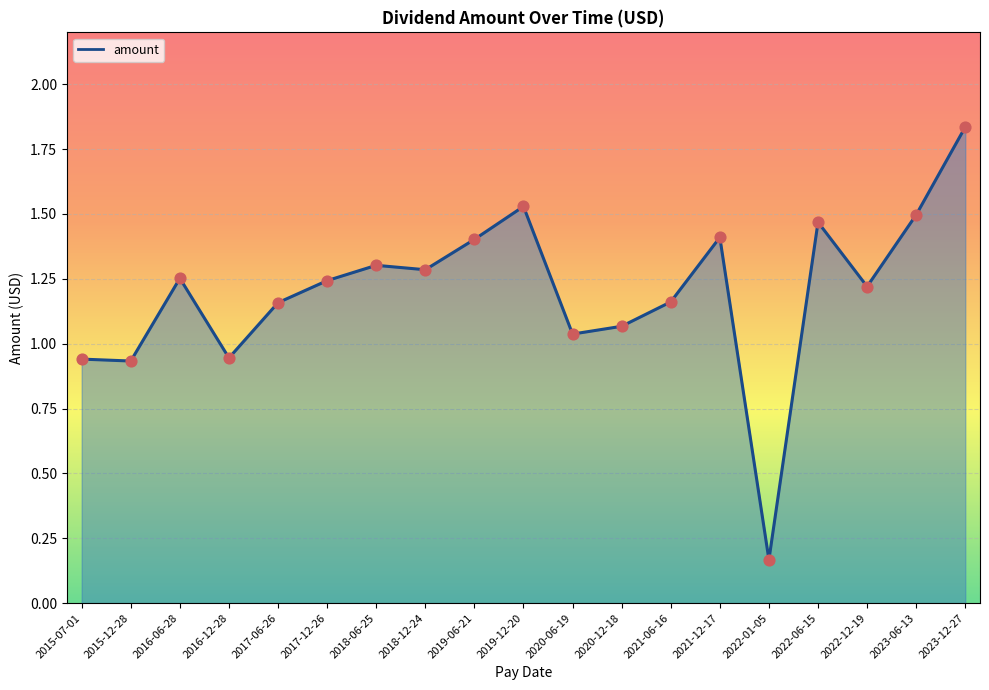

Which has a higher value, 2018-06-25 or 2015-12-28?

2018-06-25